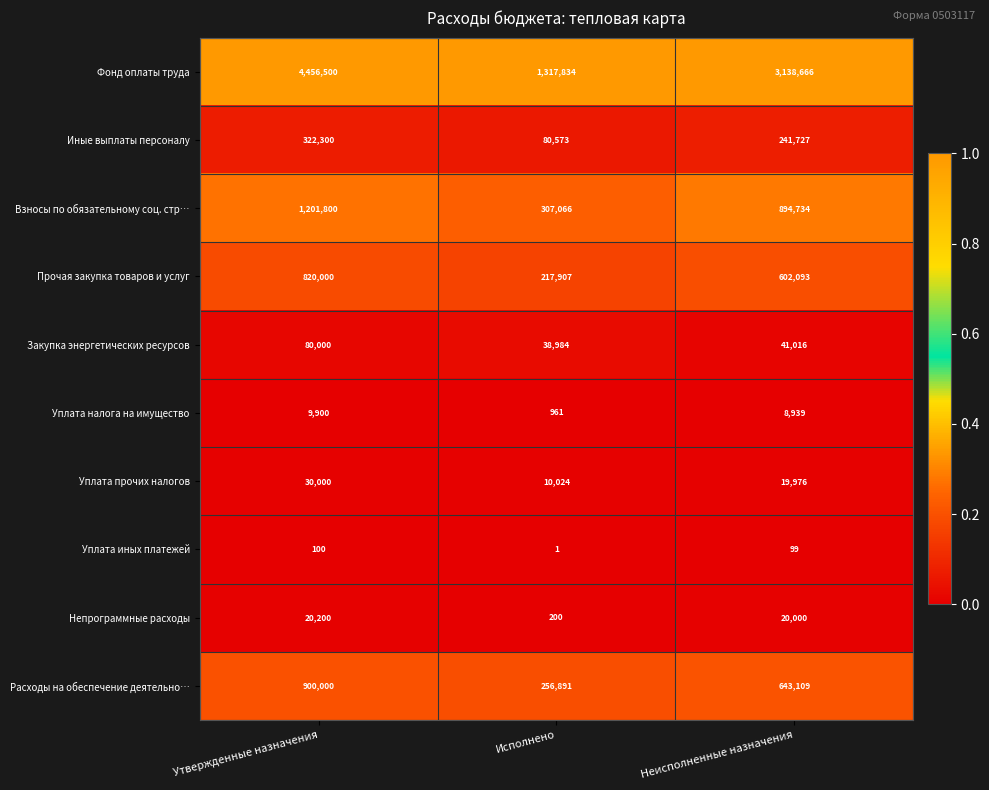

What is the total value across all series at Утвержденные назначения?

7840800